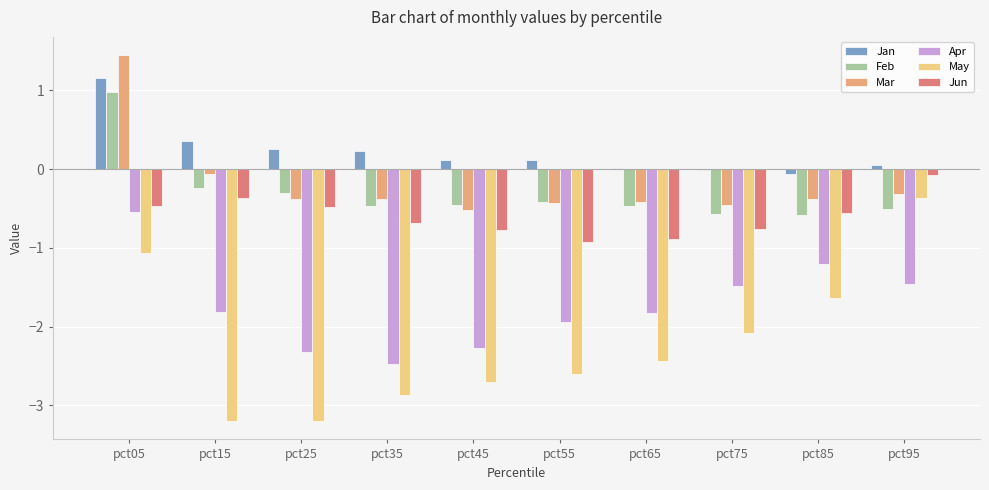

Read the Apr value at pct35.

-2.5